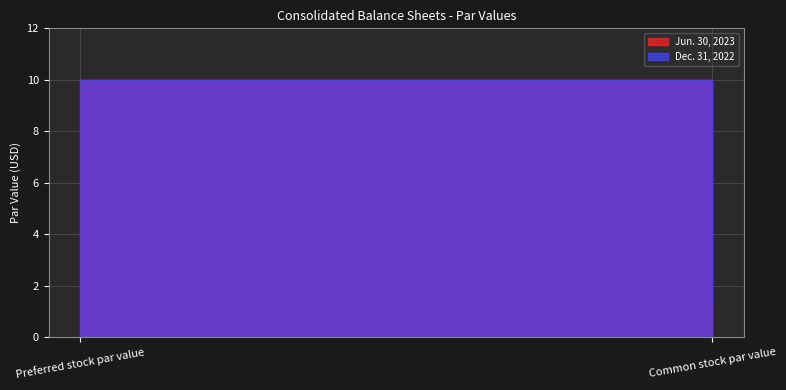

How many distinct data groups are displayed?

2